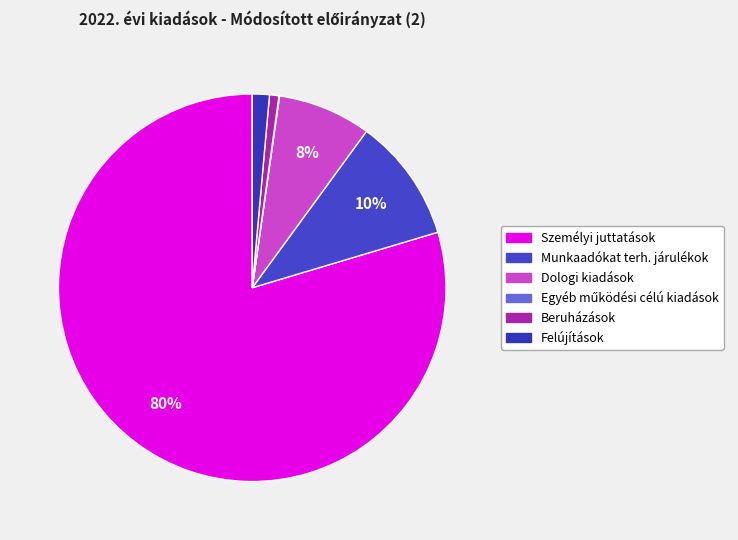

To the nearest percent, what is the difference between the largest and smallest slice percentages?

80%